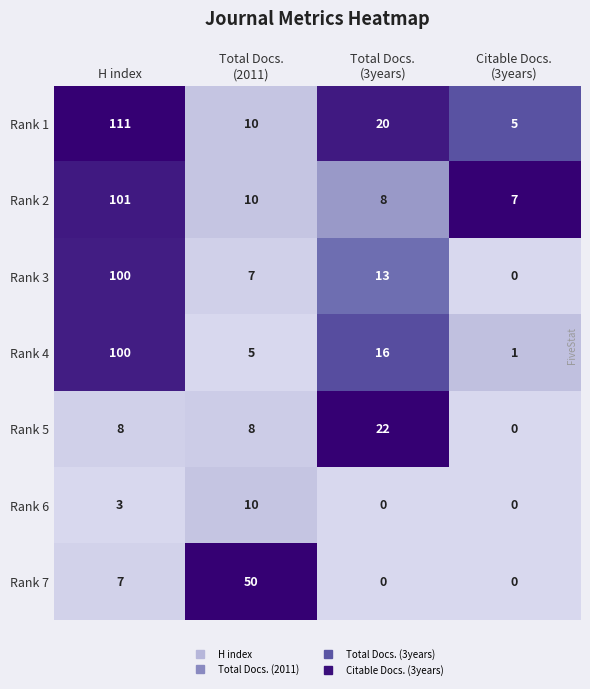

Between H index and Total Docs.
(2011), which series saw the biggest shift?

Rank 1